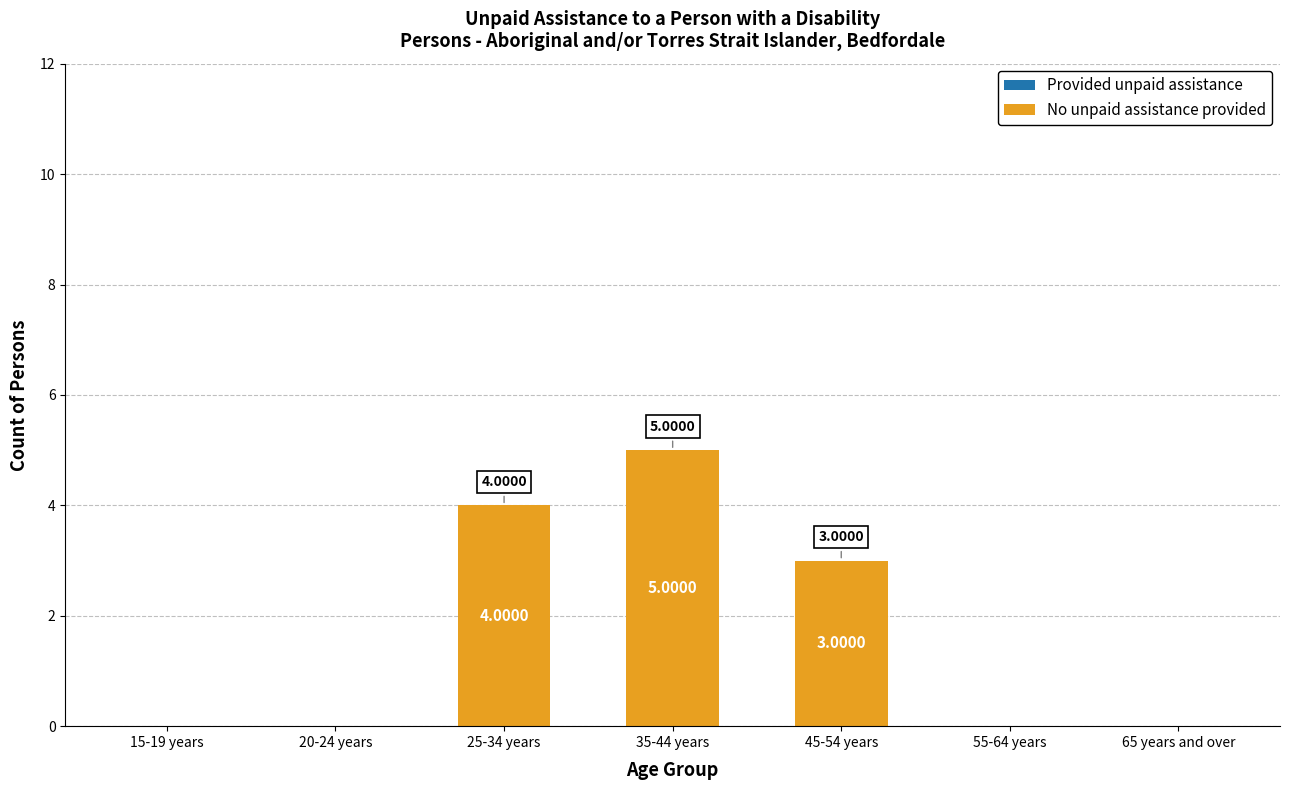

Between 45-54 years and 15-19 years, which is larger?

45-54 years